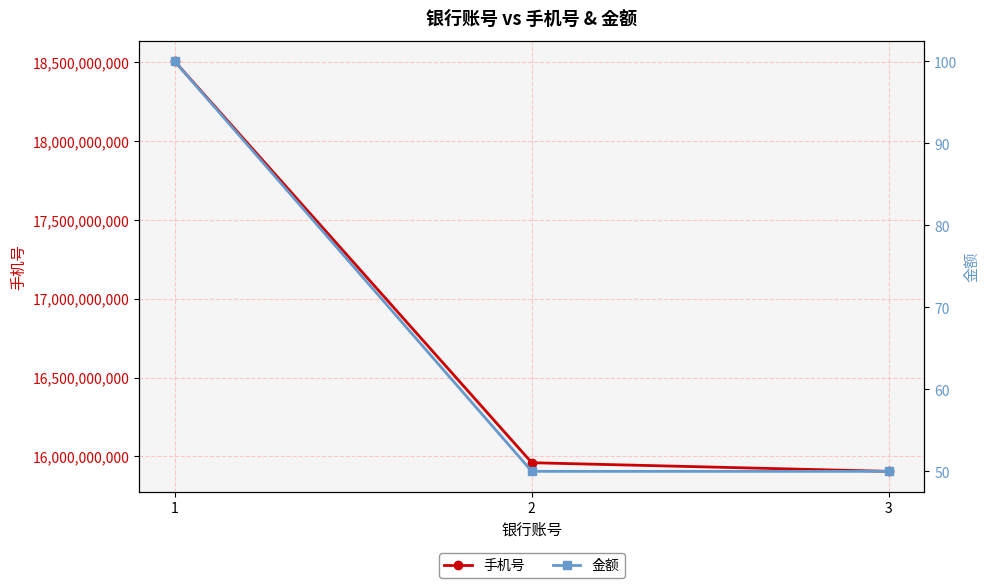

Count the 金额 values in the range 50 to 100.

3